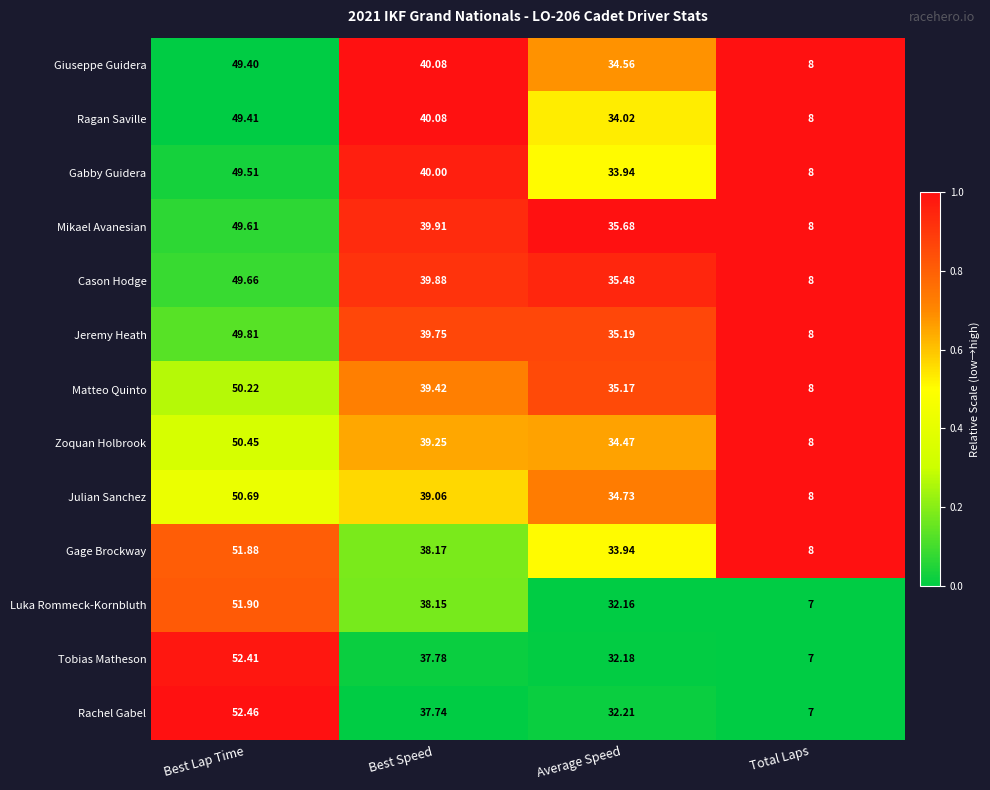

At which label does Gabby Guidera first exceed 40?

Best Lap Time